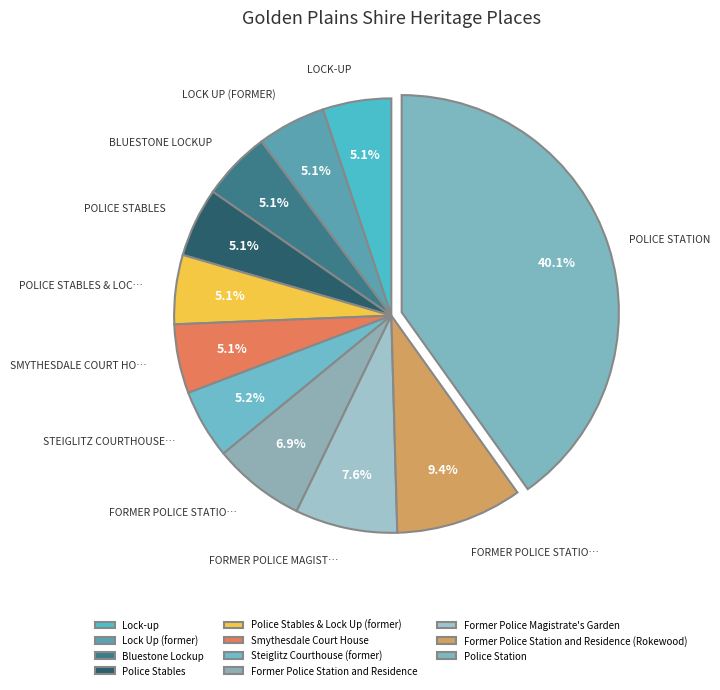

Count the number of slices in the pie.

11